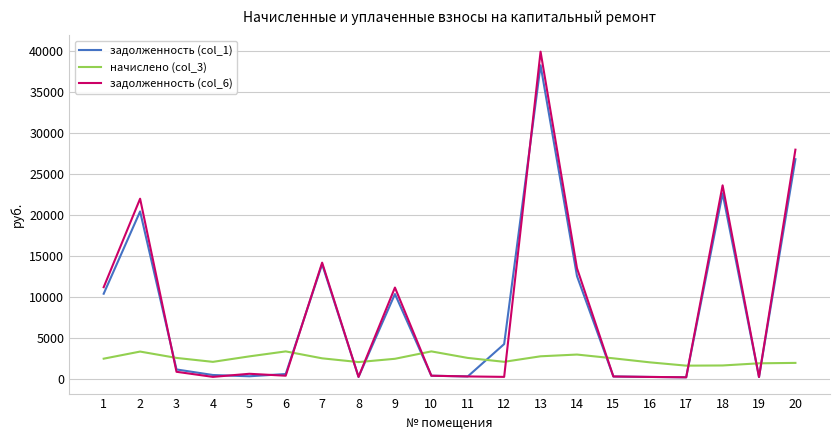

Does the chart have visible grid lines?

Yes